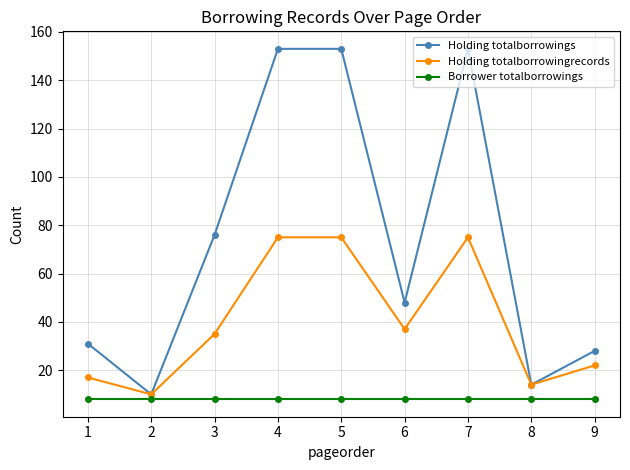

True or false: Holding totalborrowingrecords has a value of 75 at 7.

True